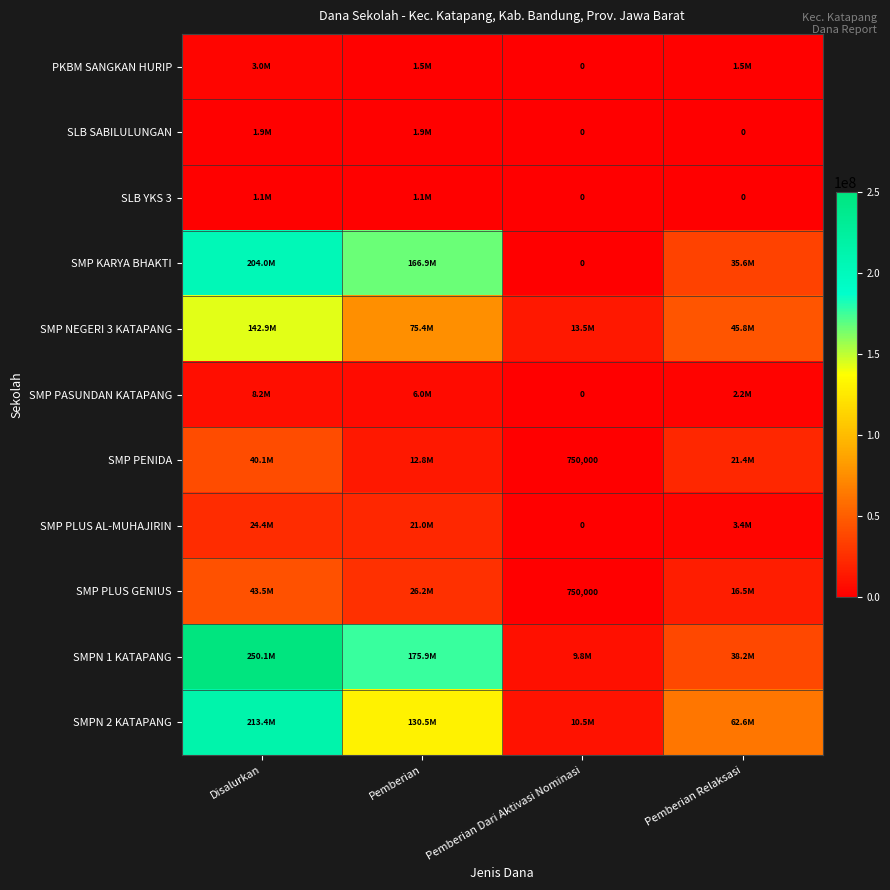

What is the spread (max minus min) of values at Pemberian?

174750000